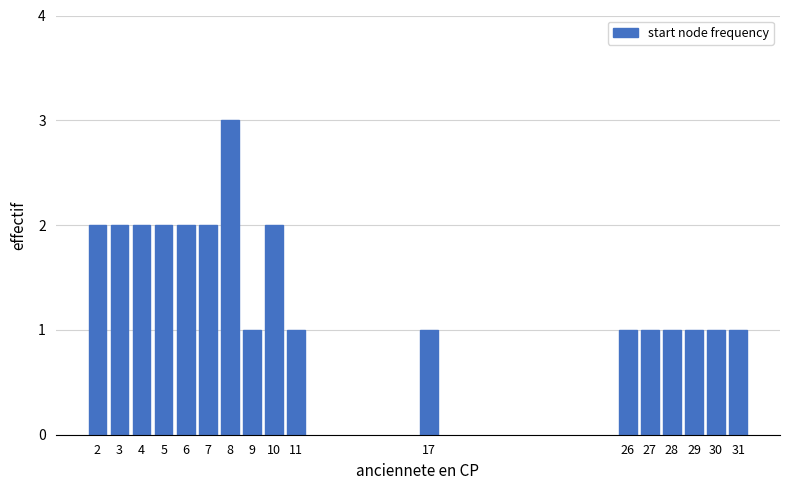

Reading left to right, extract all data points from this chart.

2	2	2	2	2	2	3	1	2	1	1	1	1	1	1	1	1